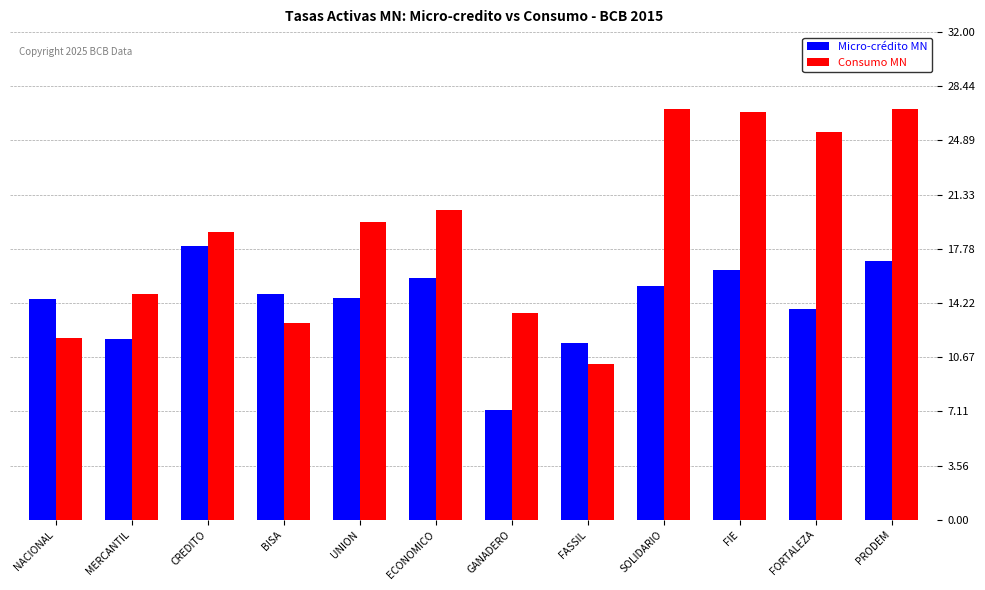

Rank the series by their maximum value, from highest to lowest.

Consumo MN, Micro-crédito MN